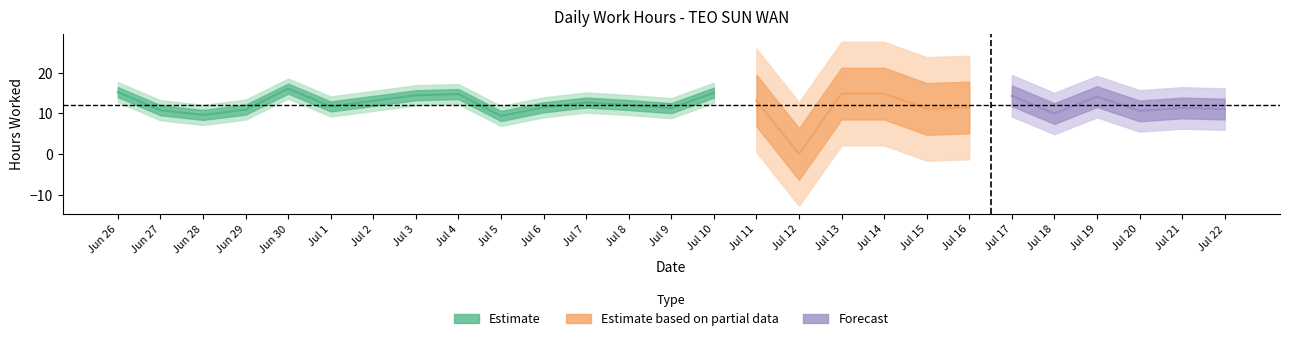

Rank the categories by value from lowest to highest.

12, 5, 28, 18, 20, 27, 29, 22, 15, 9, 21, 16, 6, 1, 8, 7, 2, 11, 19, 17, 3, 4, 13, 14, 10, 26, 30